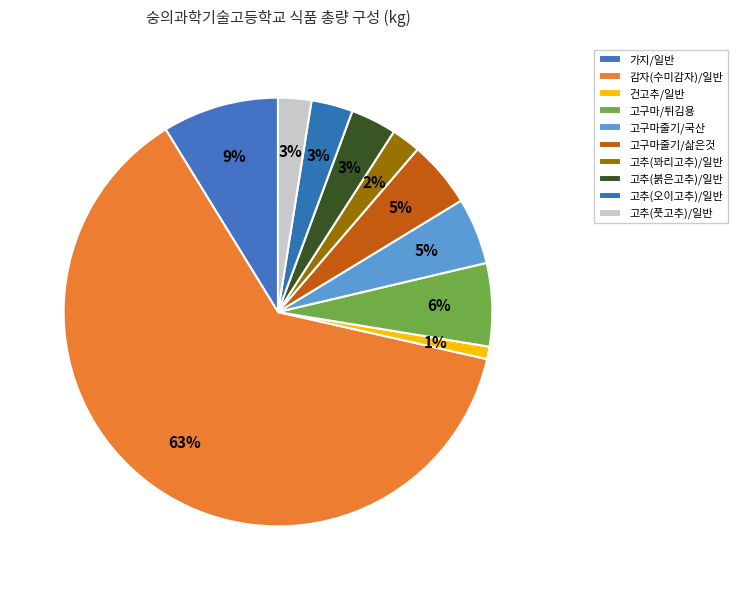

Rank the categories by value from highest to lowest.

감자(수미감자)/일반, 가지/일반, 고구마/튀김용, 고구마줄기/국산, 고구마줄기/삶은것, 고추(붉은고추)/일반, 고추(오이고추)/일반, 고추(풋고추)/일반, 고추(꽈리고추)/일반, 건고추/일반